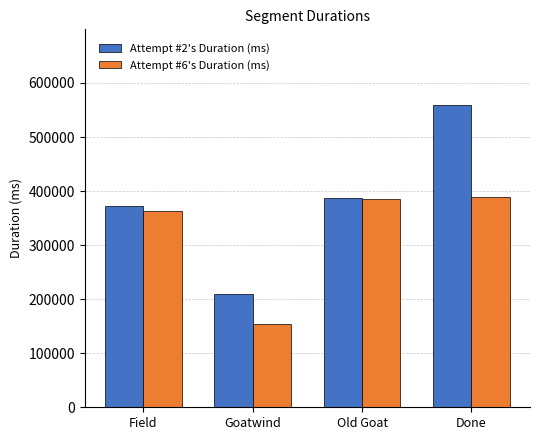

At Done, list the series in order from largest to smallest.

Attempt #2's Duration (ms), Attempt #6's Duration (ms)